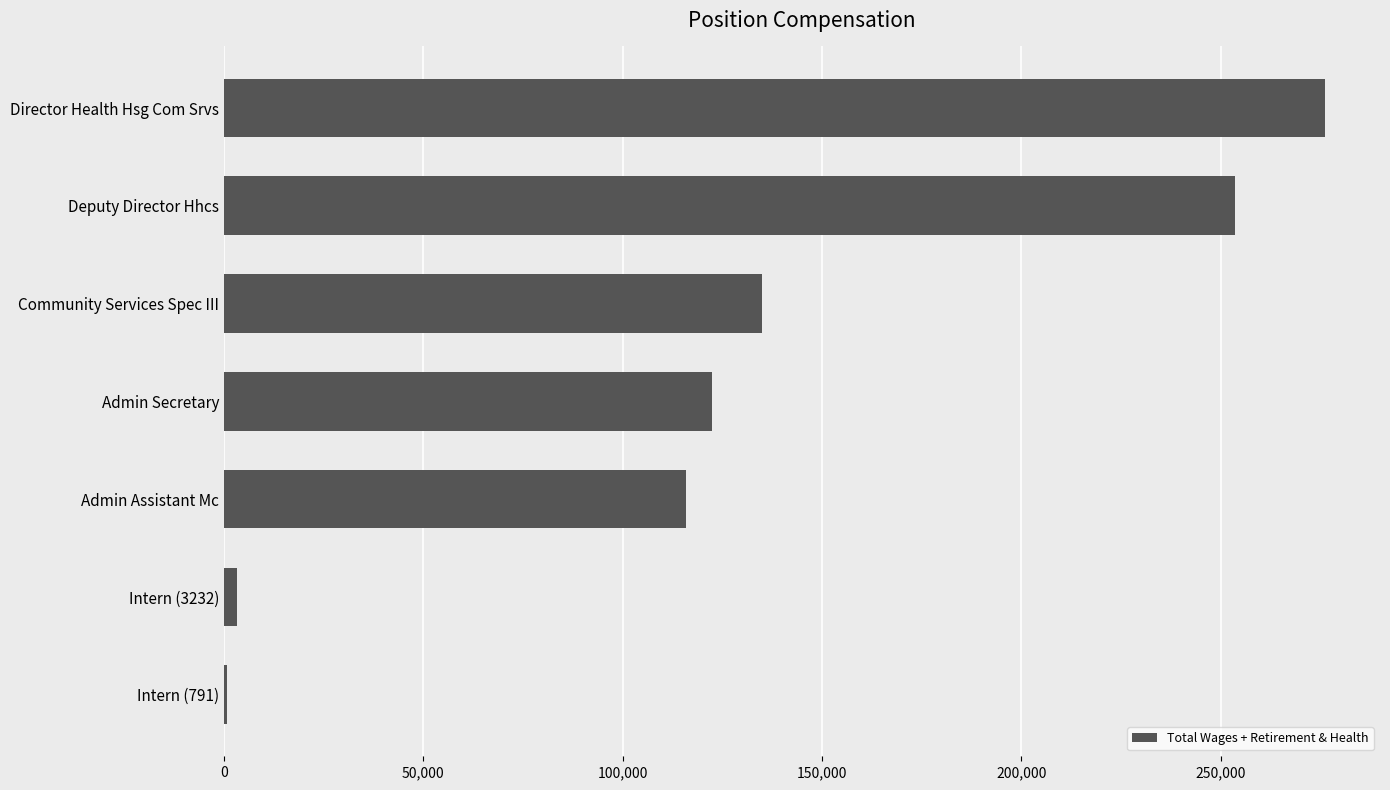

What is the average value?

129565